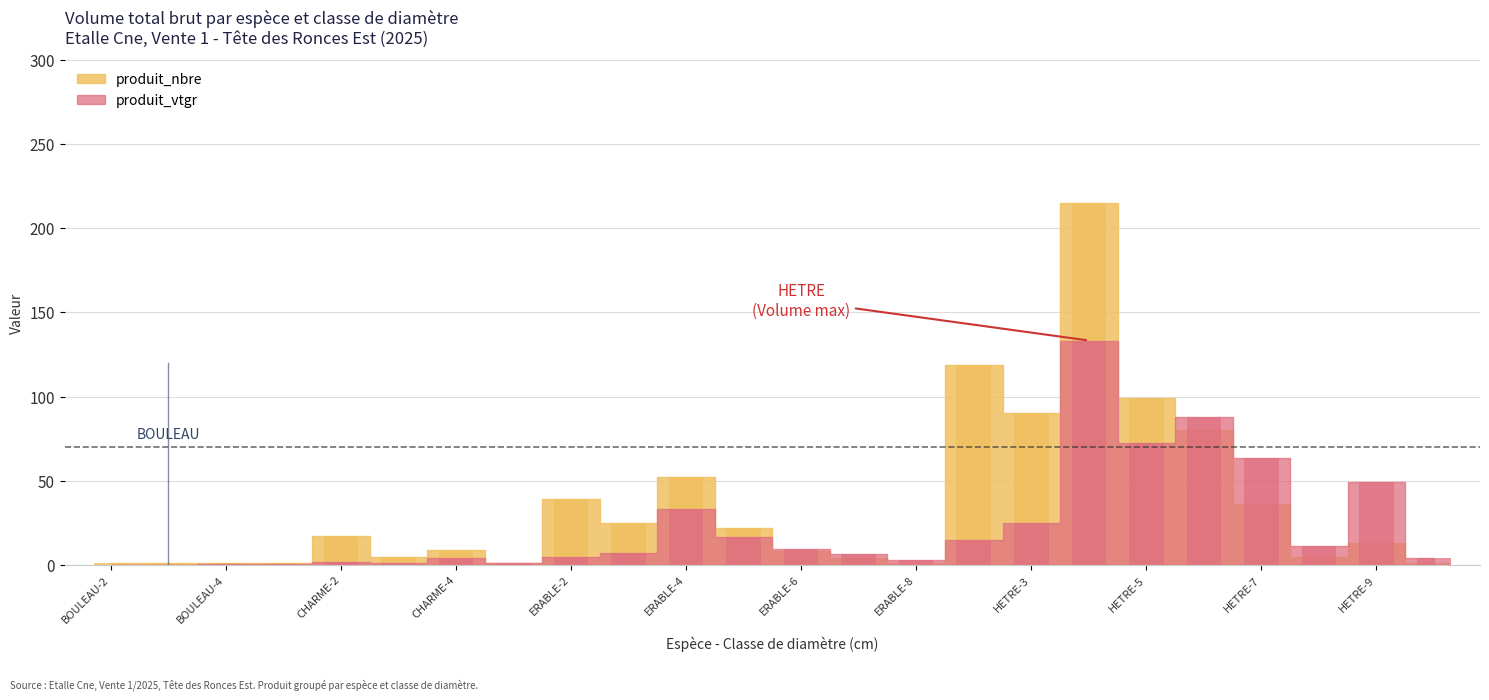

The value of produit_vtgr at ERABLE-2 is 4.7. True or false?

True